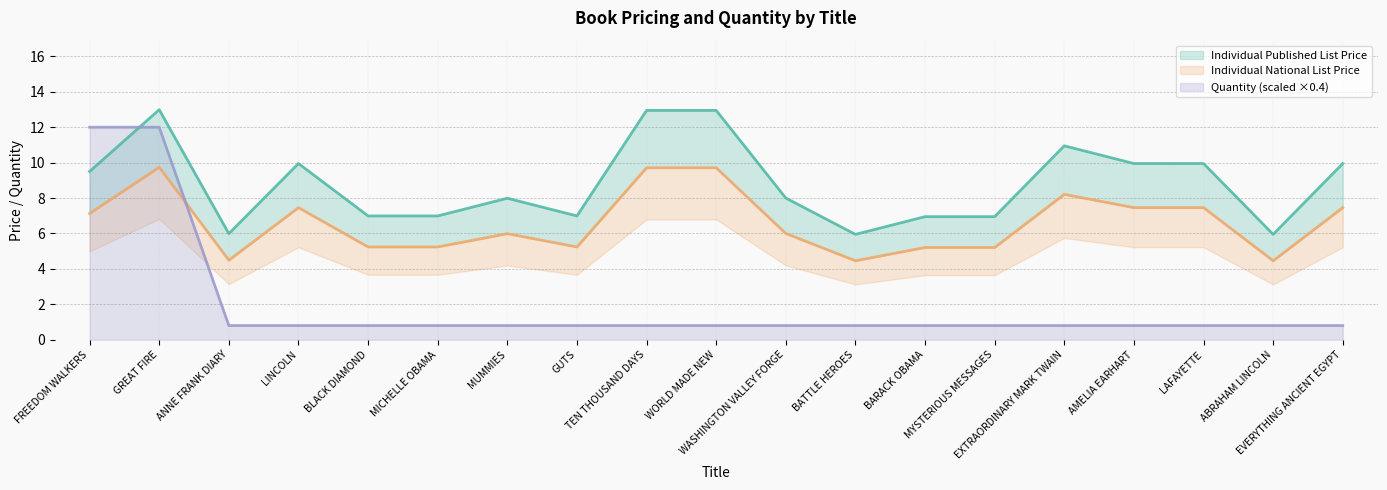

Which has a higher value, WORLD MADE NEW or FREEDOM WALKERS?

WORLD MADE NEW